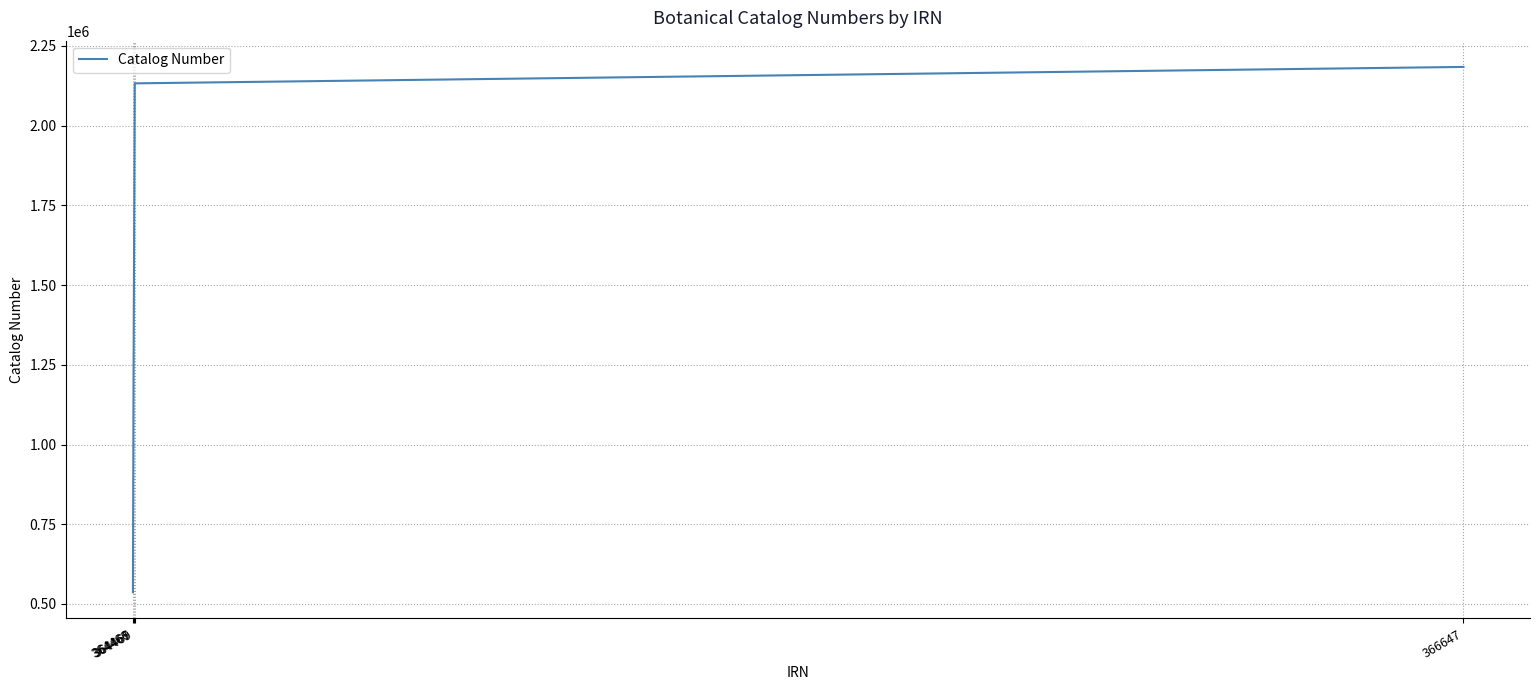

What is the sum of all values?

6056079